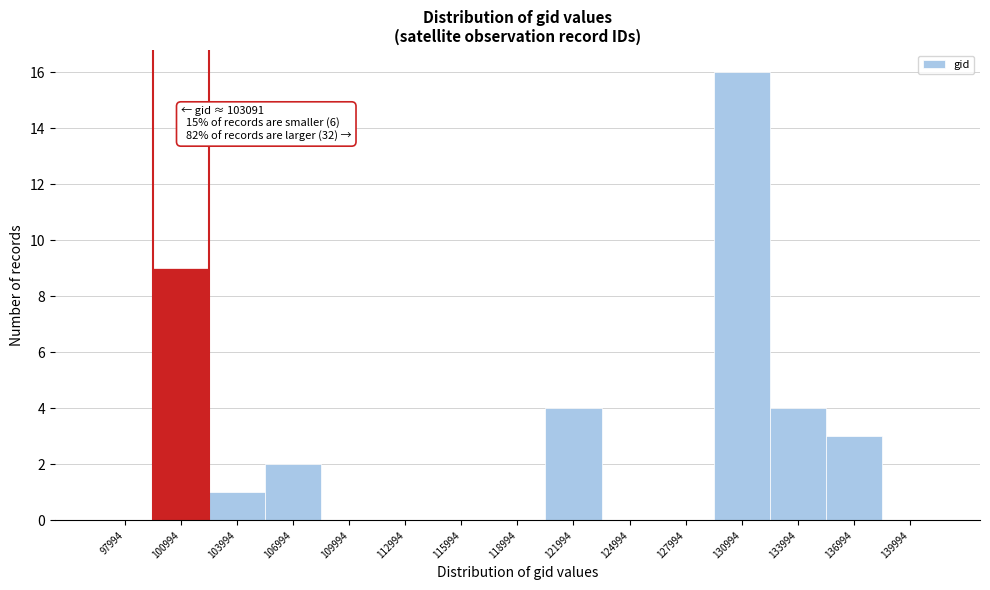

Reading left to right, list all the values displayed in this chart.

97994=0	100994=9	103994=1	106994=2	109994=0	112994=0	115994=0	118994=0	121994=4	124994=0	127994=0	130994=16	133994=4	136994=3	139994=0